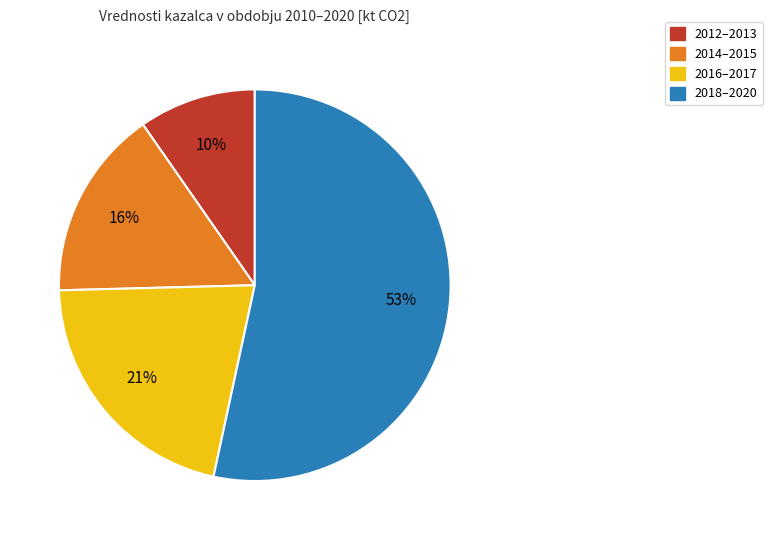

To the nearest percent, what is the average slice percentage?

25%